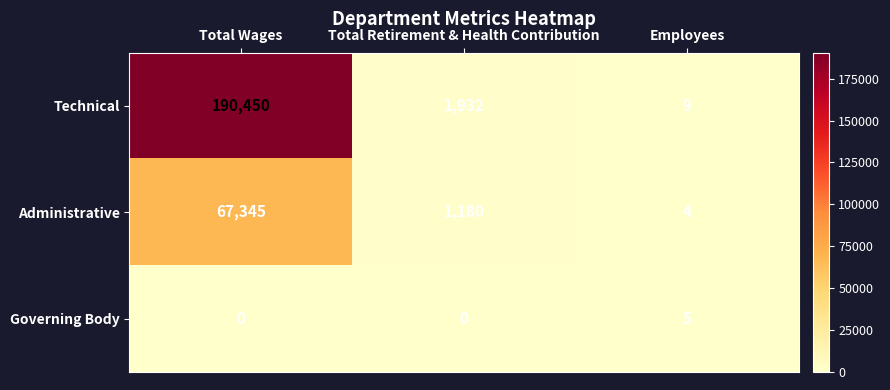

How many distinct data groups are displayed?

3